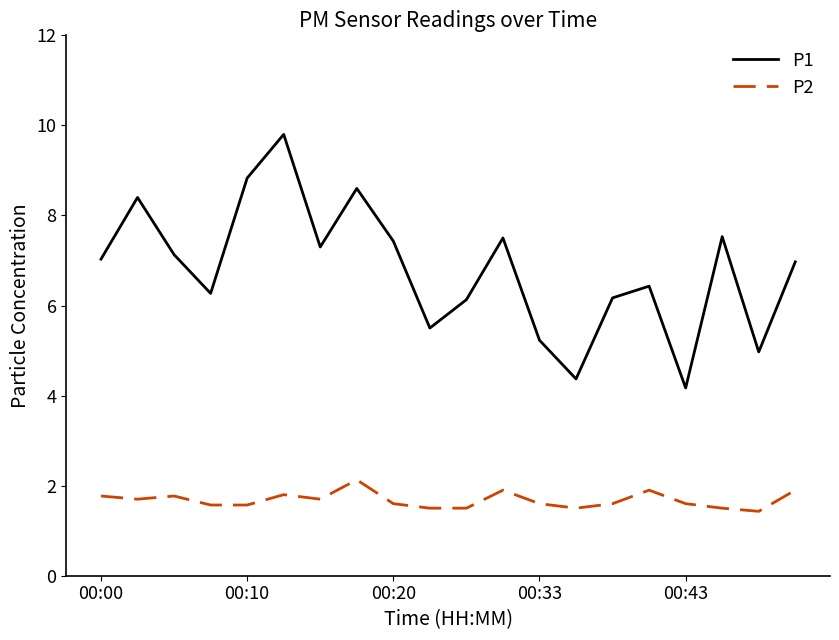

At how many categories does at least one series exceed 3?

20